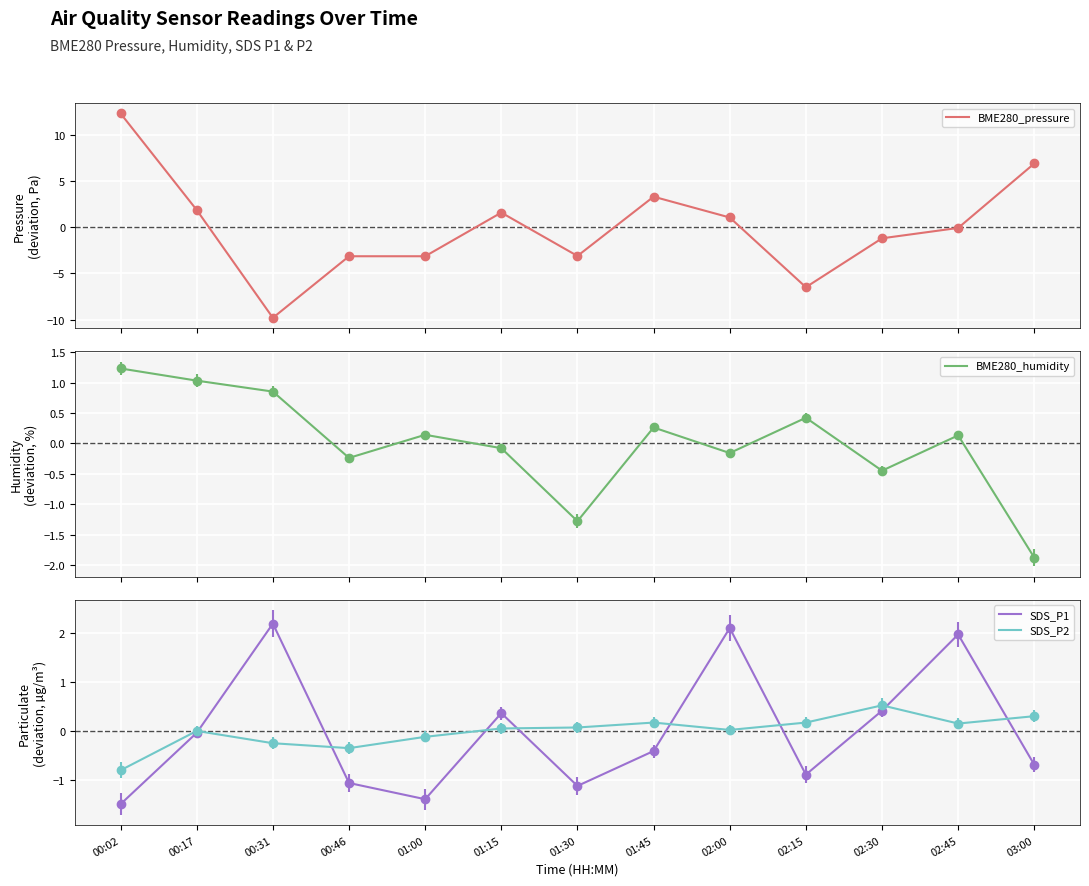

What is the spread (max minus min) of values at 00:46?

2.9